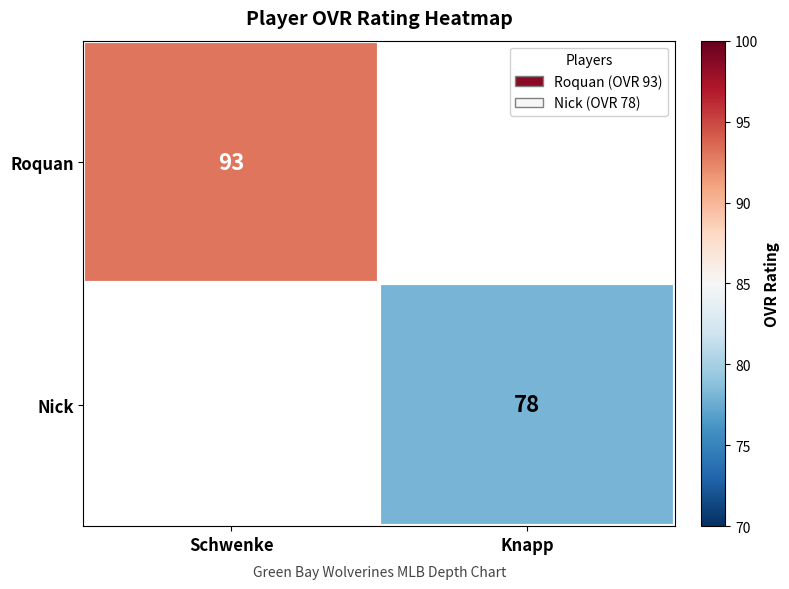

How many data points does each series have?

2